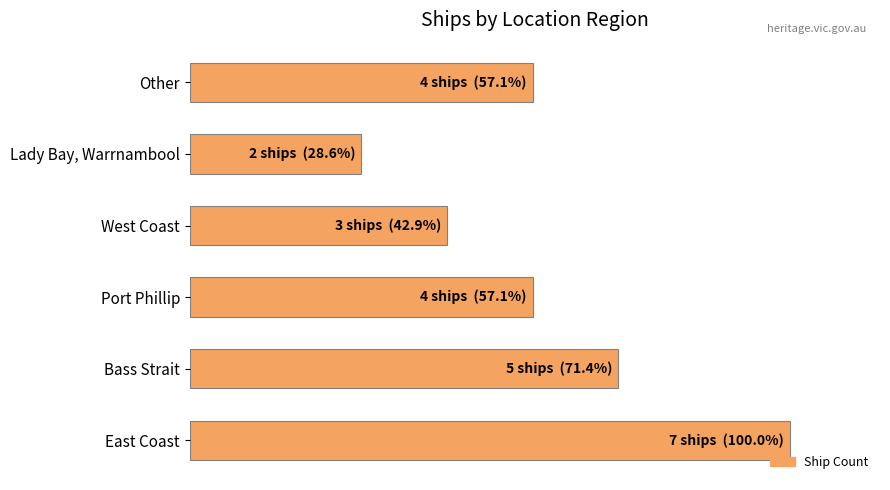

Are the bars horizontal?

Yes